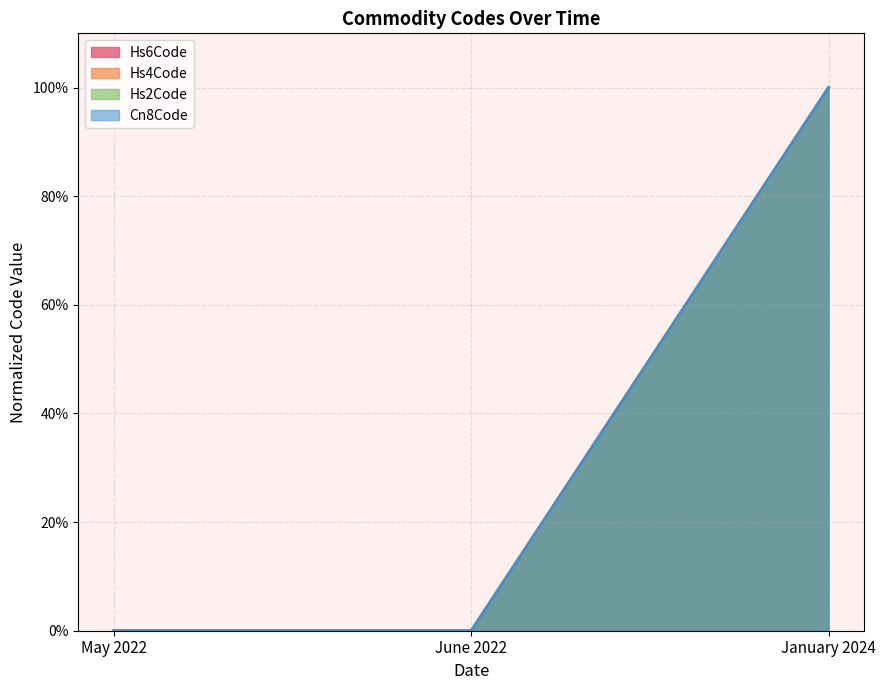

Which series has the largest range (max minus min)?

Hs6Code